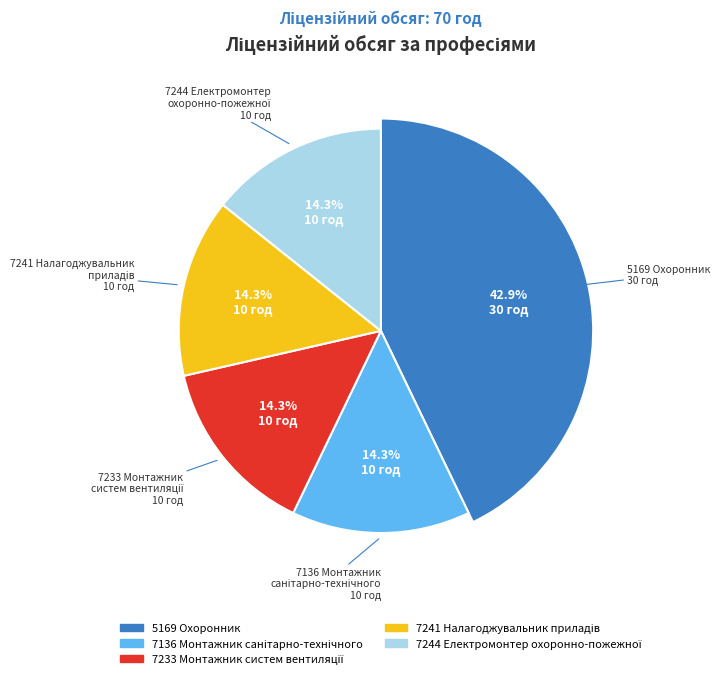

What percentage is the 7233 Монтажник систем вентиляції slice, to the nearest percent?

14%